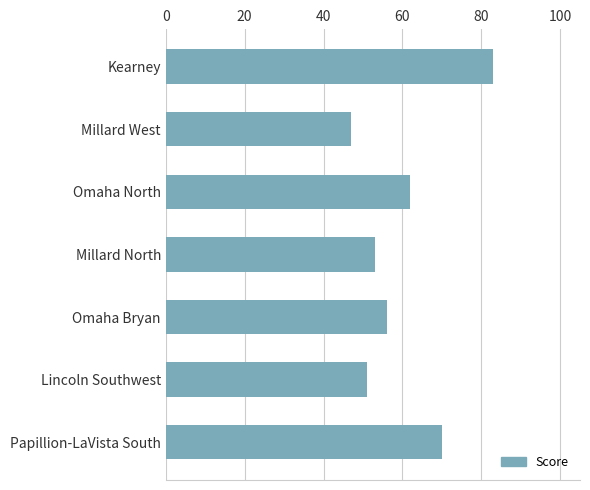

What is the sum of the values at Millard West and Kearney?

130